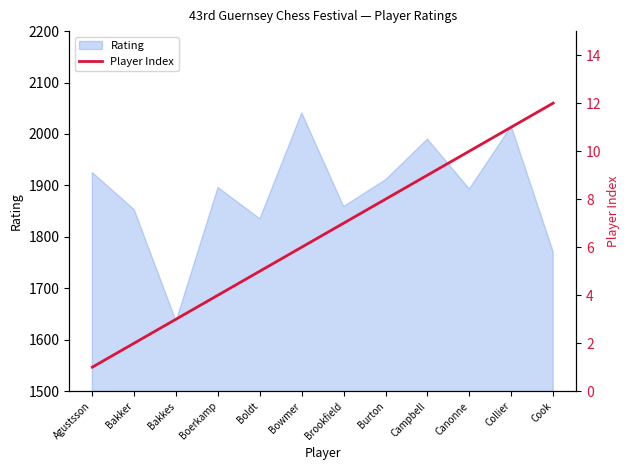

What is the smallest value displayed?

1